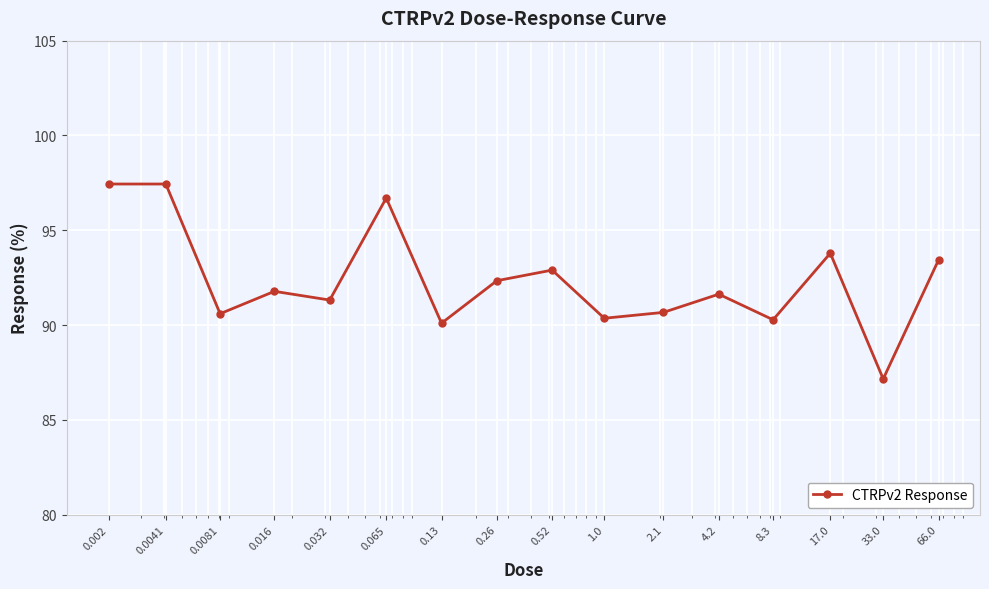

What is the minimum value shown in the chart?

87.2